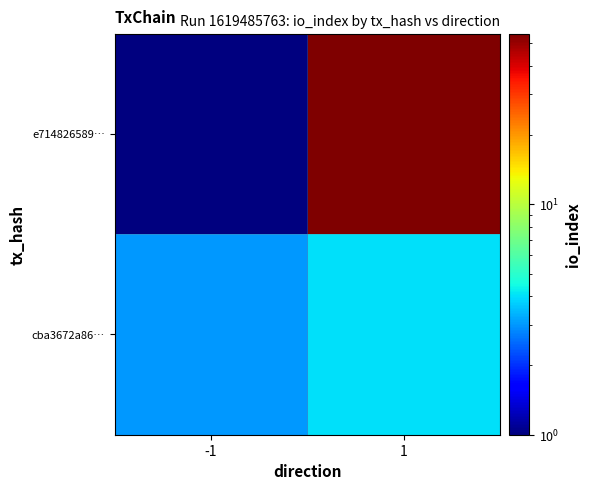

At 1, list the series in order from largest to smallest.

e714826589…, cba3672a86…